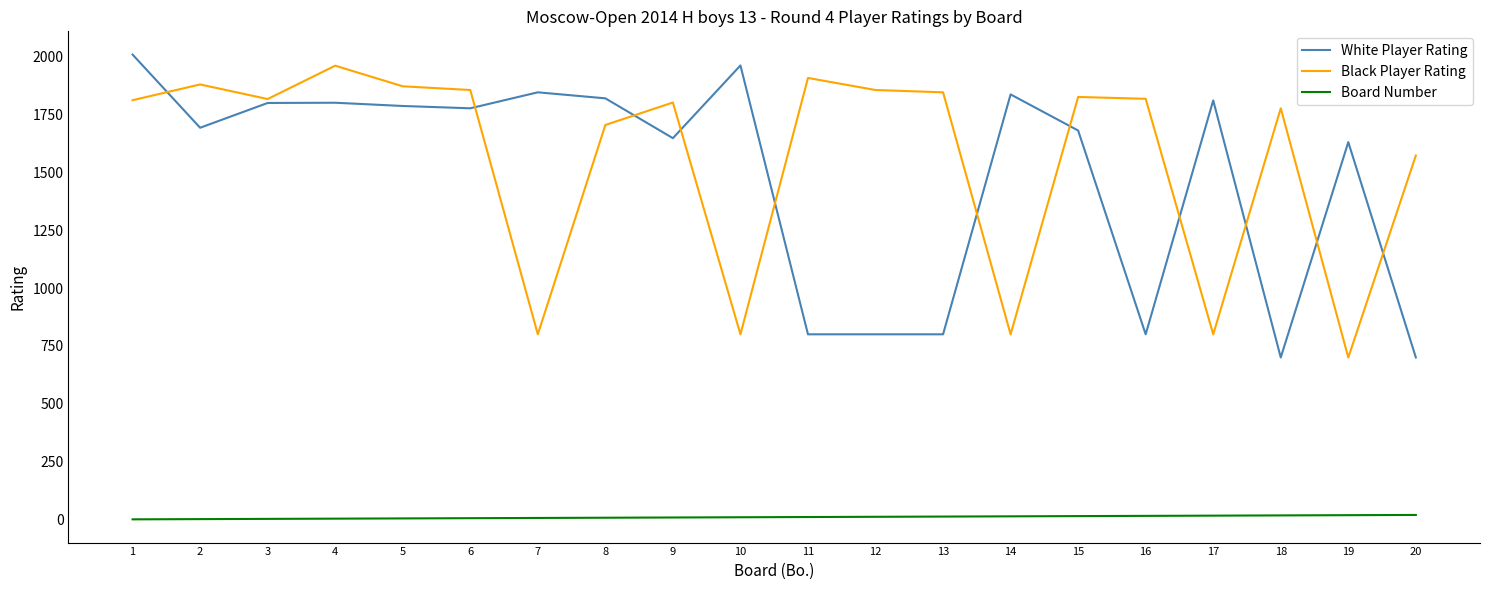

Where is the first local maximum for Black Player Rating?

2